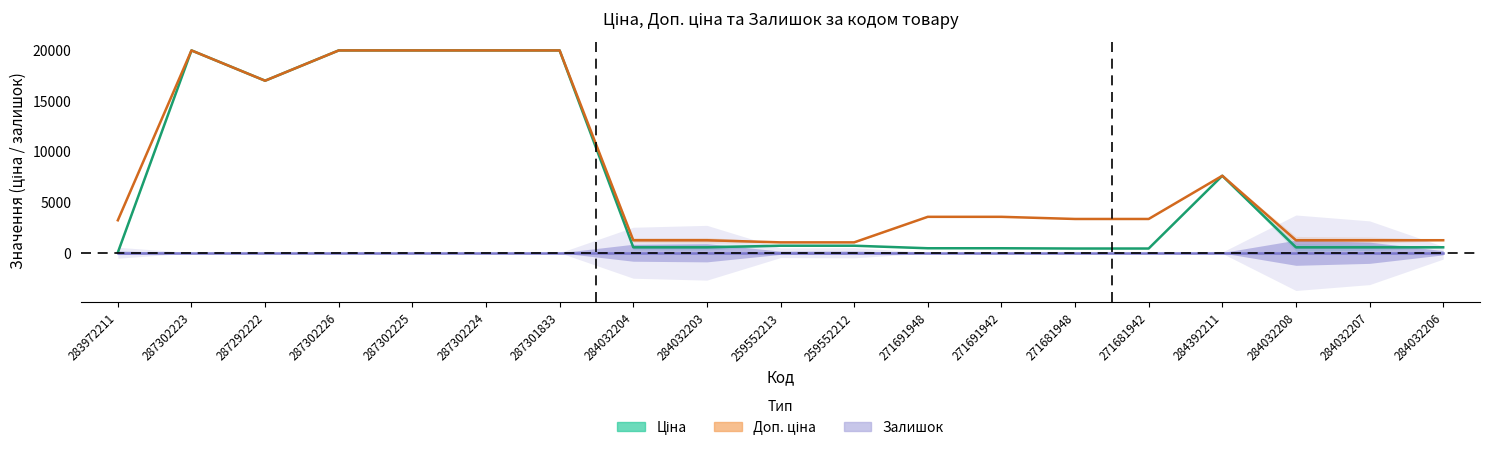

What is the difference between the Ціна values at 283972211 and 284032208?

506.9